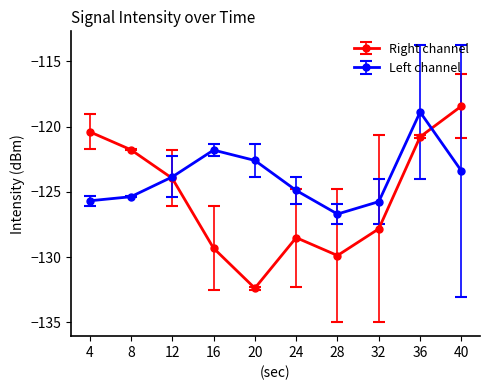

What is the difference between the highest and lowest values at 8?

3.6